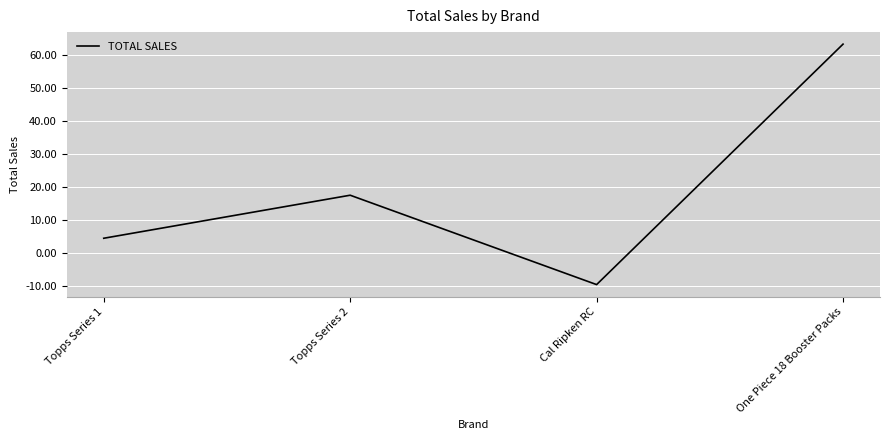

How many interior local peaks (higher than both neighbors) does the data have?

1